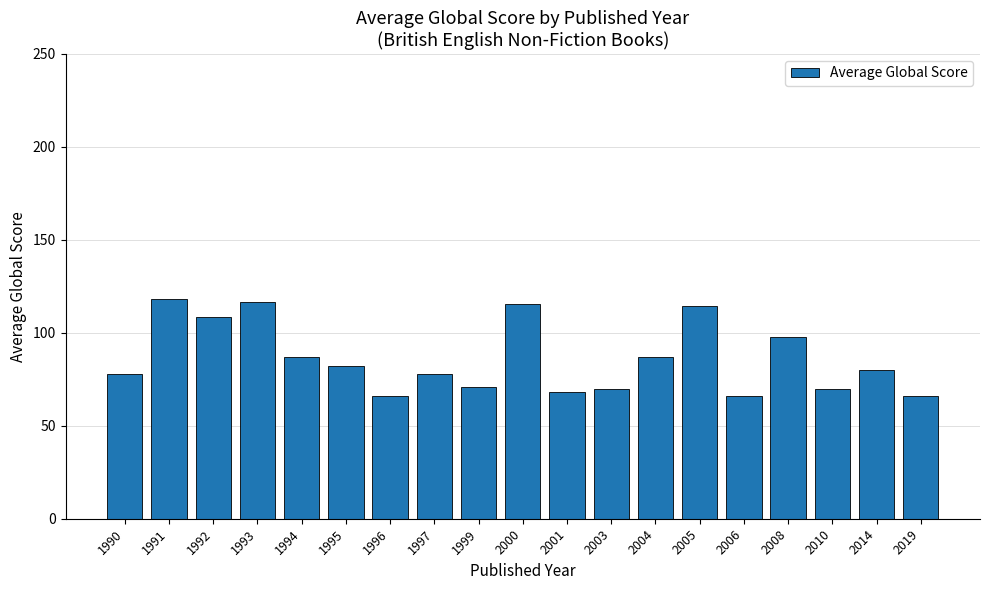

What is the value of the 13th bar from the left?

87.0